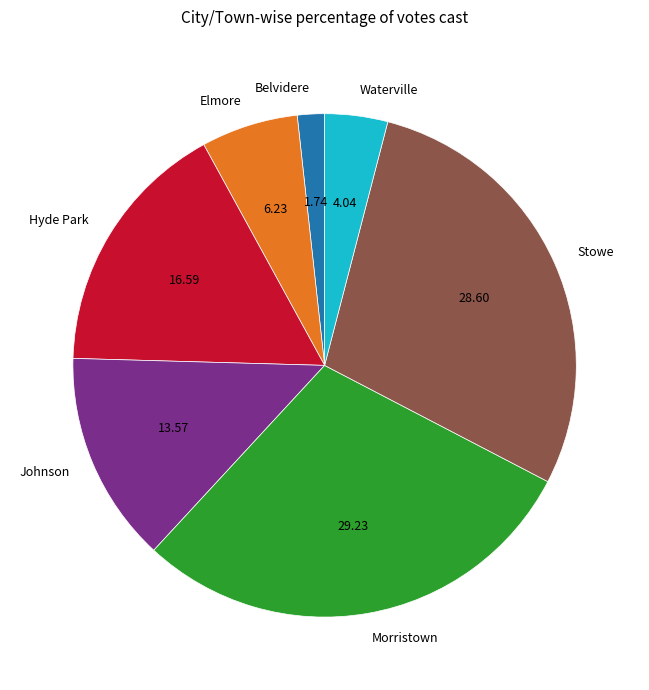

Approximately how many times larger is the value at Belvidere compared to Johnson?

0.1